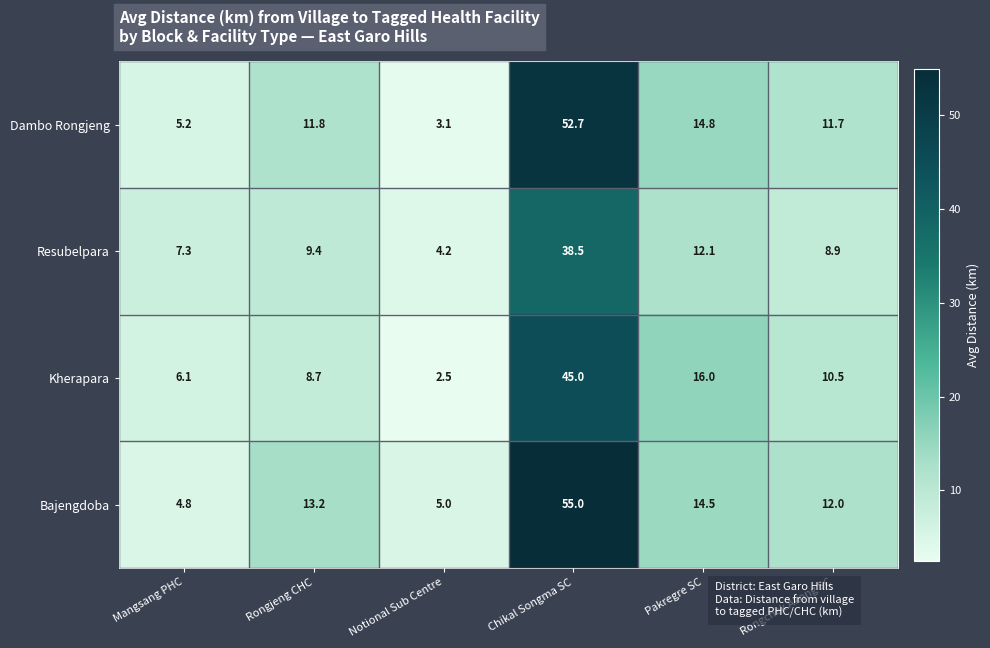

Which series has the widest spread of values?

Bajengdoba